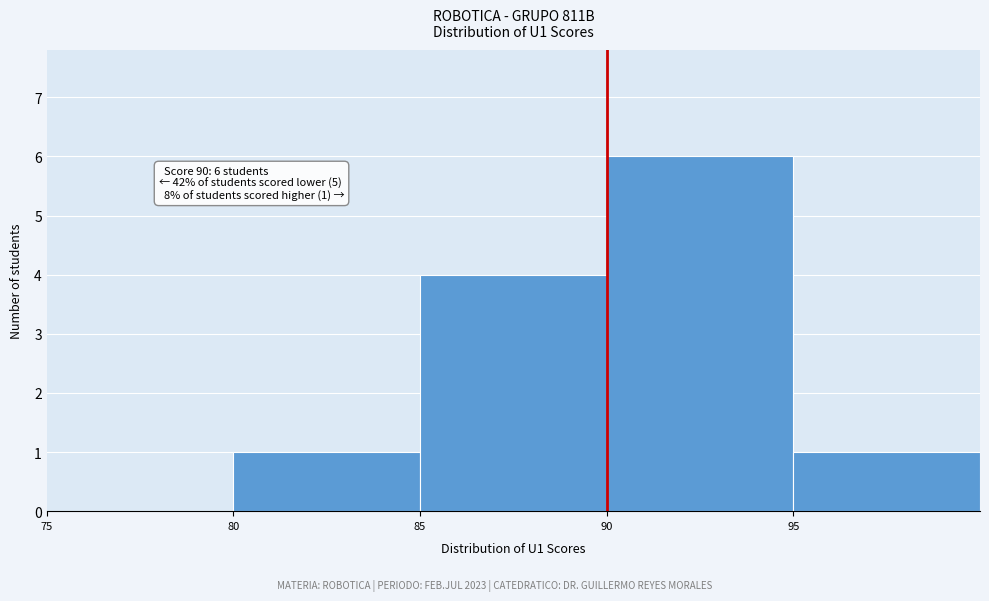

Over which range of the x-axis is the bar tallest?

90 to 95